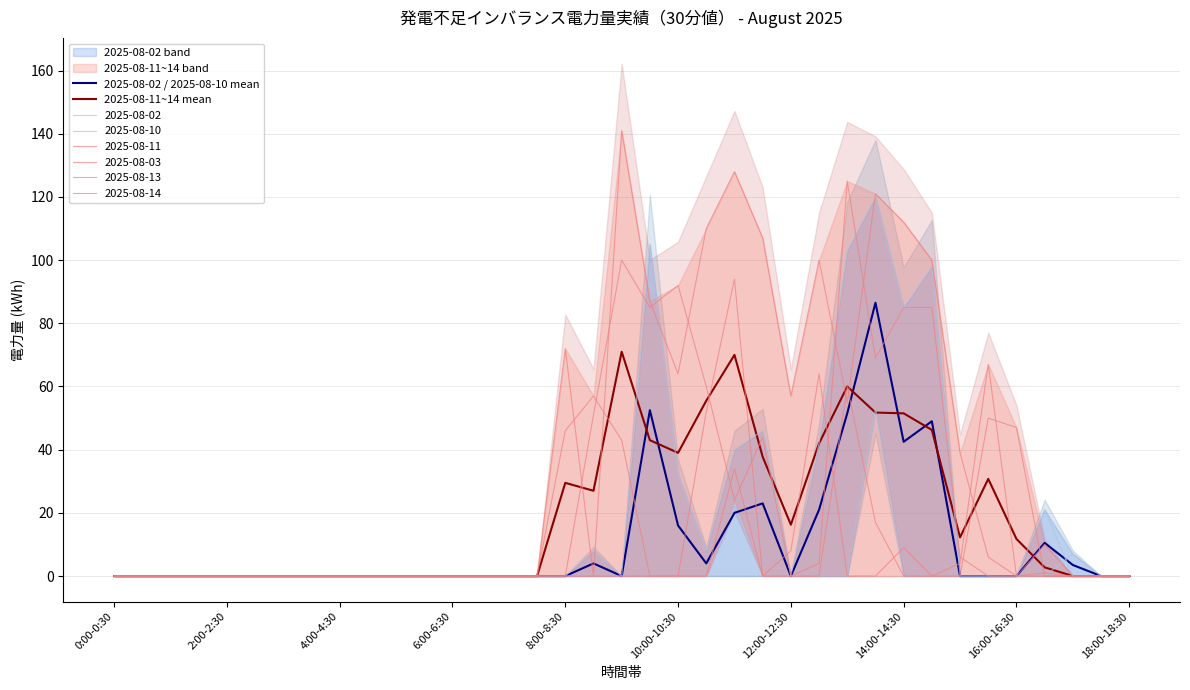

Which series has the largest total across all categories?

2025-08-11~14 mean